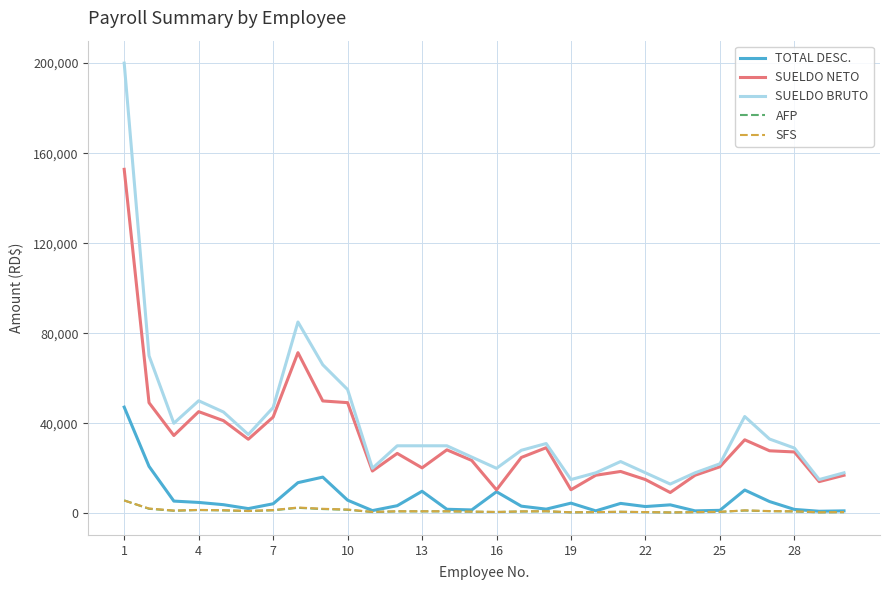

True or false: AFP and SUELDO BRUTO cross at least once.

False